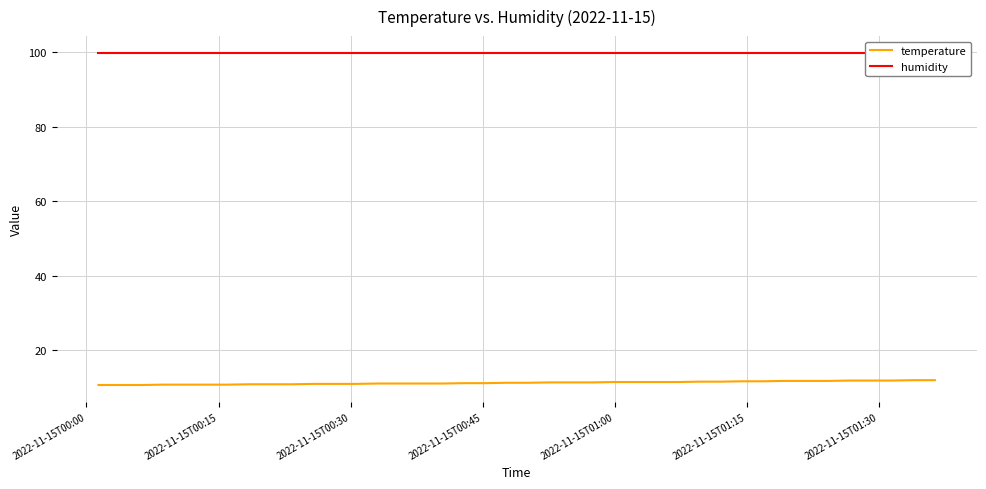

At how many categories does at least one series exceed 81?

40